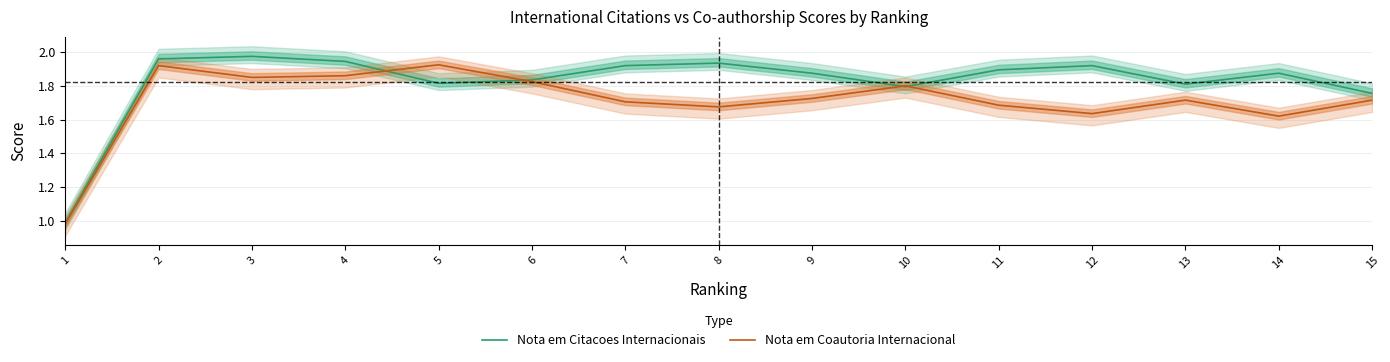

Which series has the widest spread of values?

Nota em Citacoes Internacionais